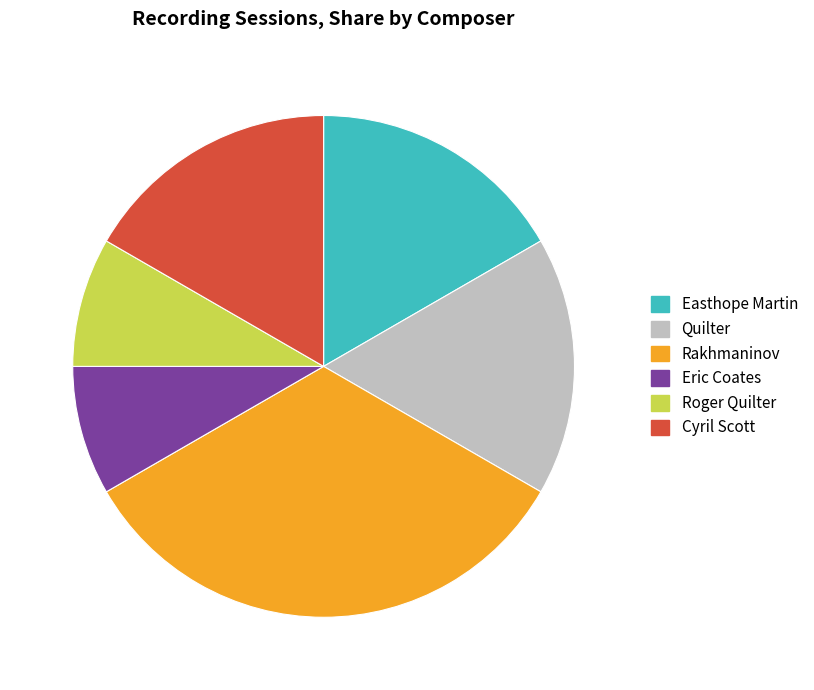

Is it true that Cyril Scott is 17% of the pie?

True